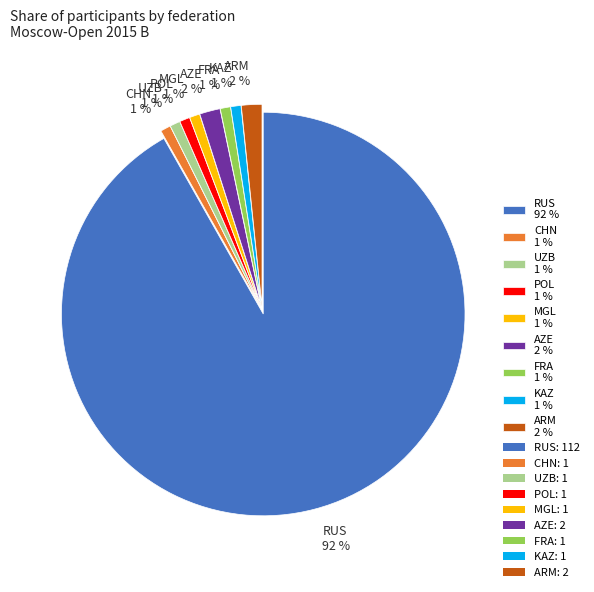

The CHN 1 % slice represents 10% of the pie. True or false?

False